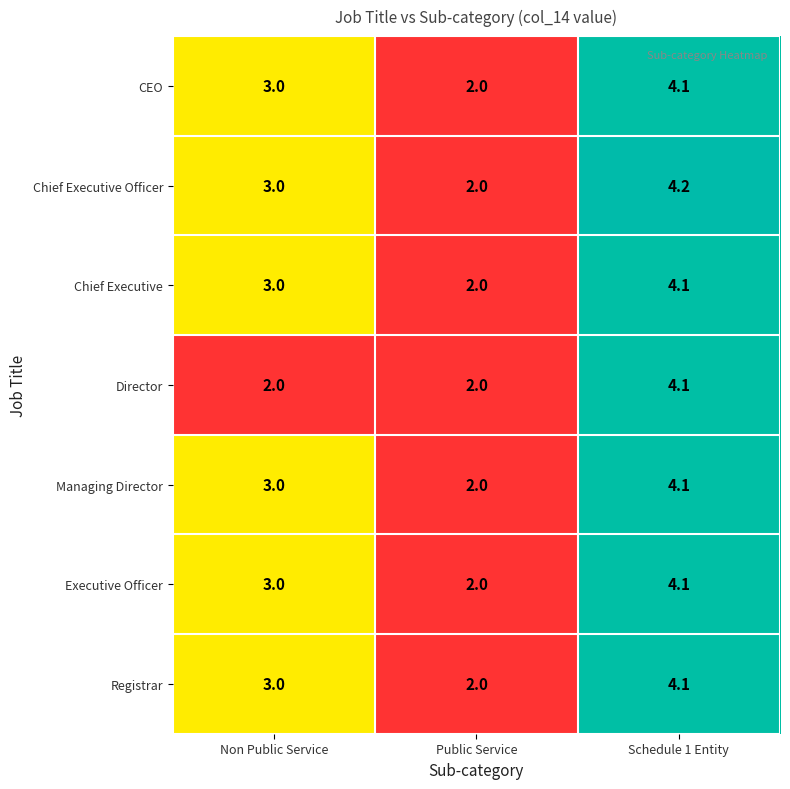

What is the maximum value shown in the chart?

4.2